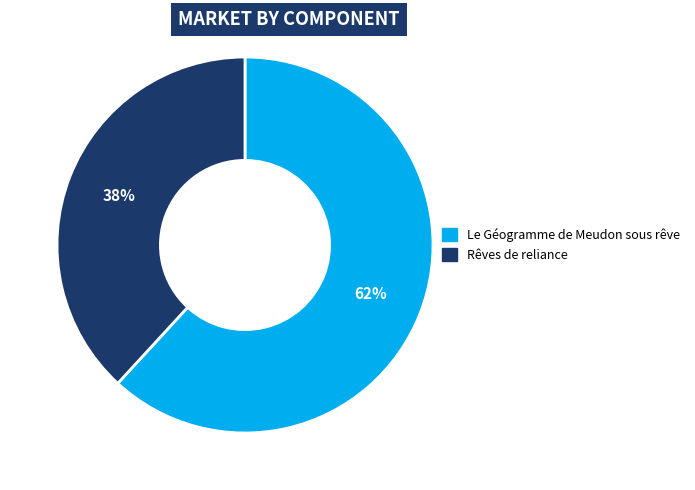

Which category has the biggest portion of the pie?

Le Géogramme de Meudon sous rêve